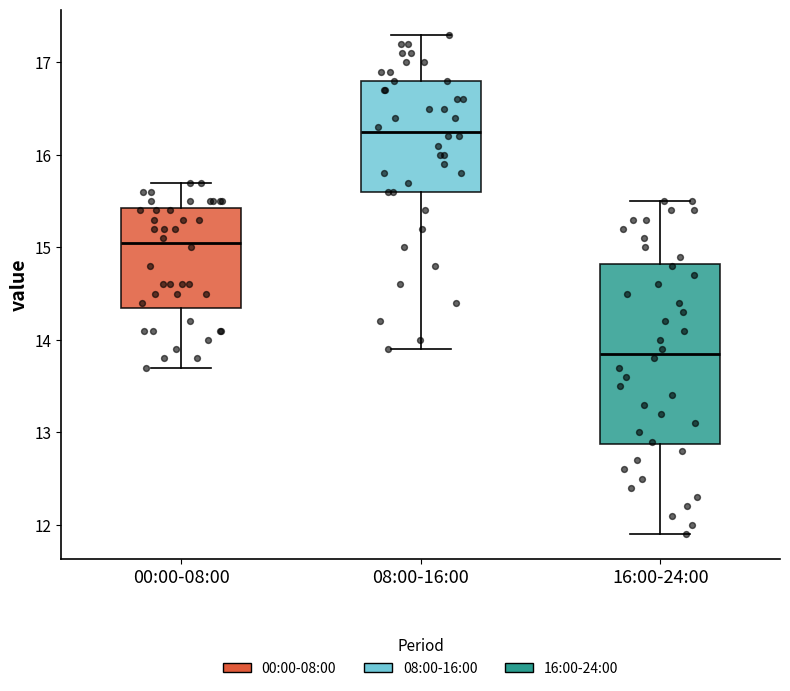

Reading left to right, transcribe this box plot: for each box, give where its median line is, the range the box spans, and where its two whiskers end, as read against the y-axis. The values are not printed on the chart, so give them approximately, as read against the axis.

00:00-08:00: median 15.1, box 14.4 to 15.4, whiskers 13.7 to 15.7
08:00-16:00: median 16.3, box 15.6 to 16.8, whiskers 13.9 to 17.3
16:00-24:00: median 13.9, box 12.9 to 14.8, whiskers 11.9 to 15.5